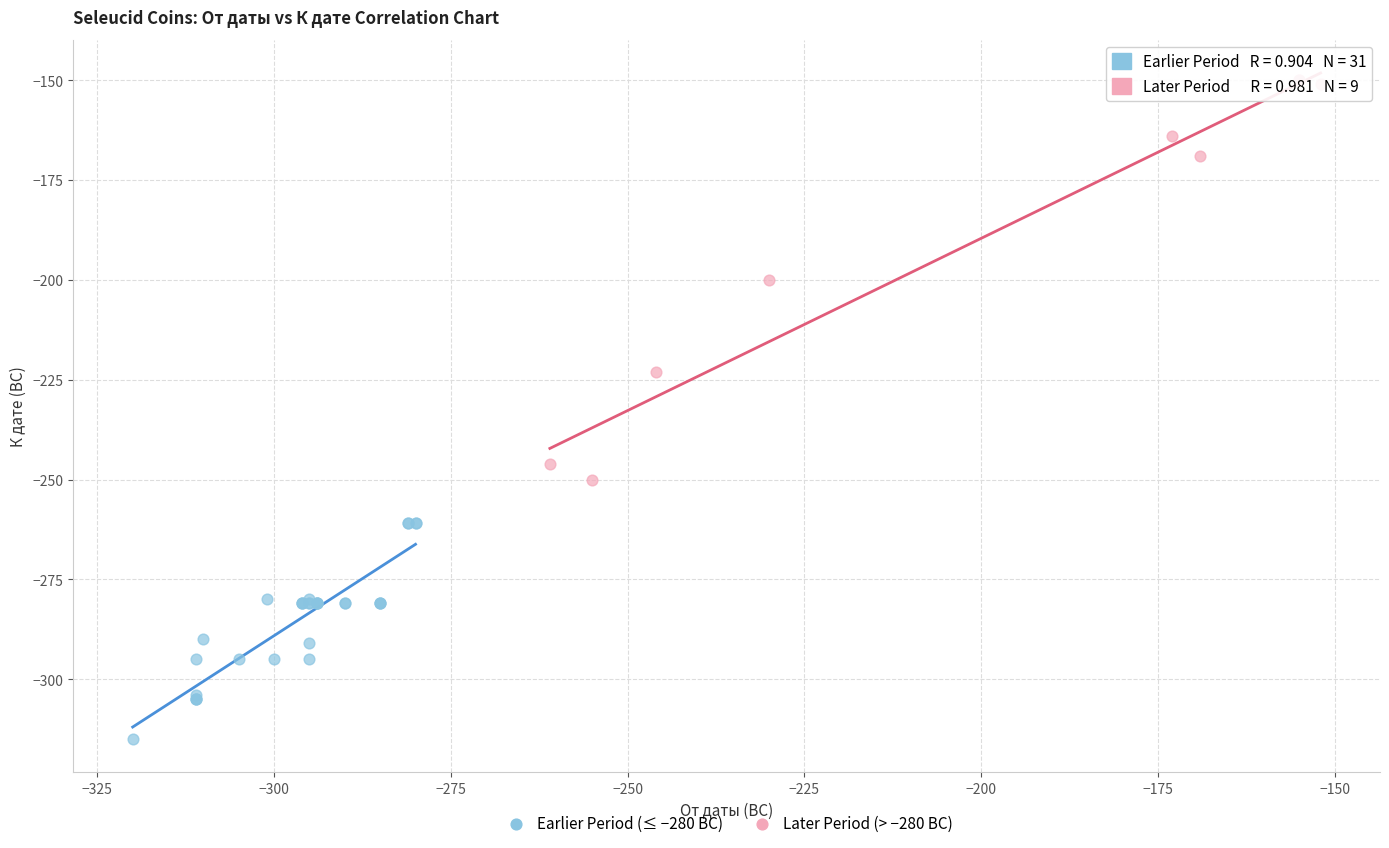

Which series reaches the maximum Y coordinate?

Later Period (> −280 BC)